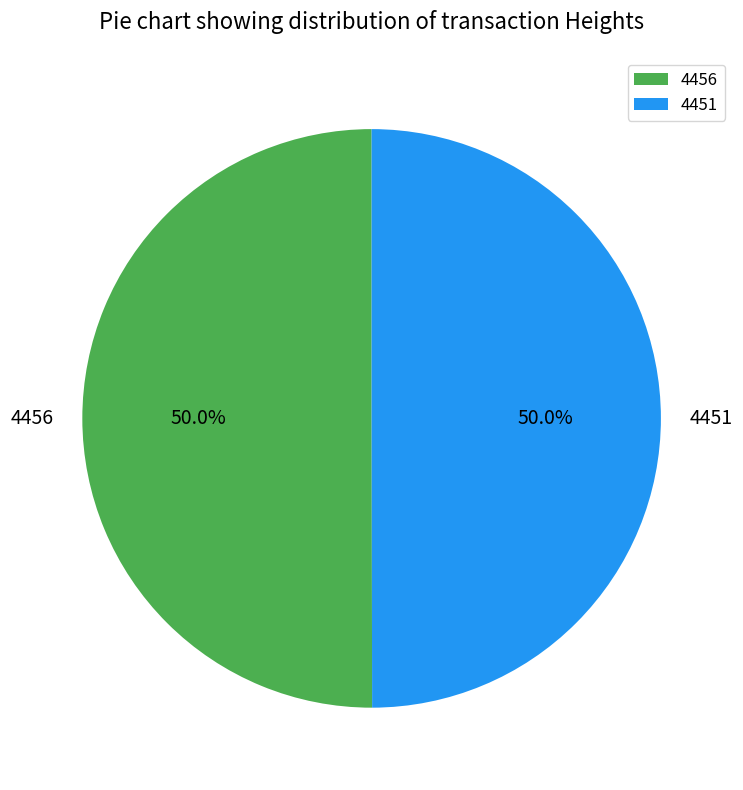

Approximately how many times larger is the value at 4456 compared to 4451?

1.0